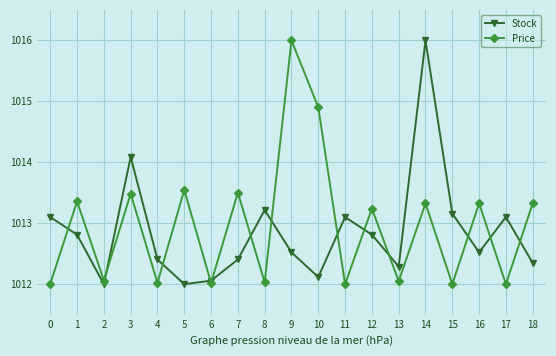

What is the greatest value displayed?

1016.0